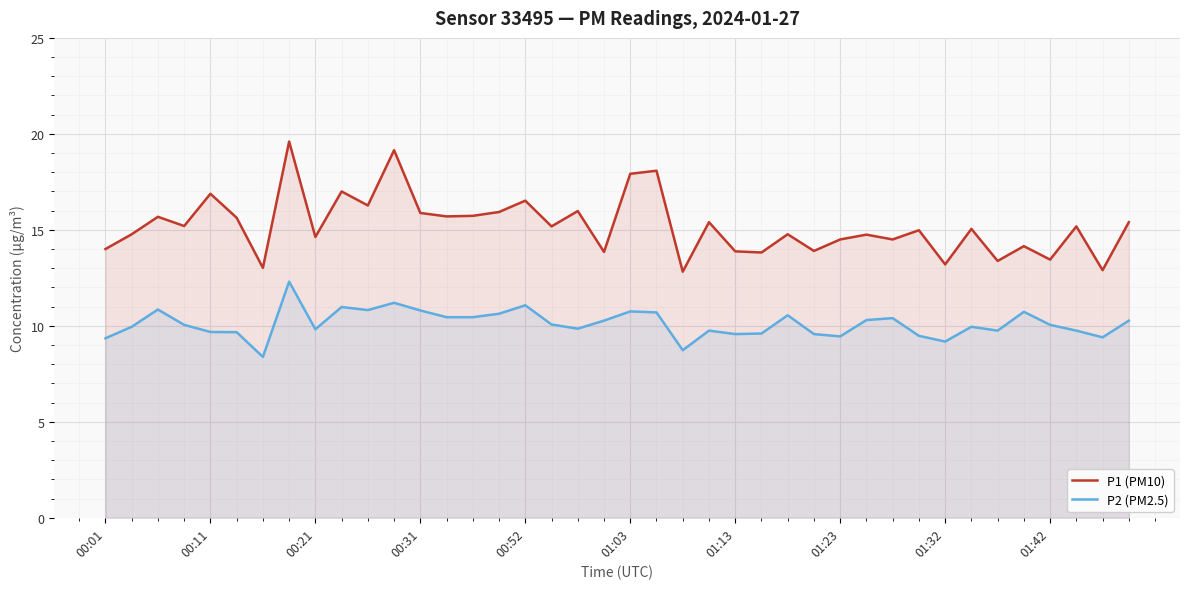

True or false: P2 (PM2.5) and P1 (PM10) intersect in this chart.

False